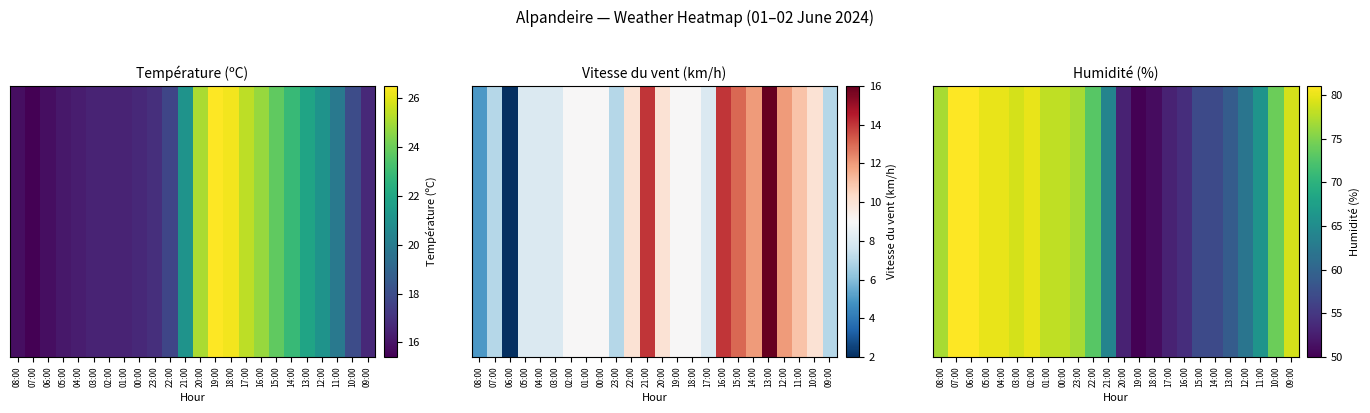

What is the average value?

68